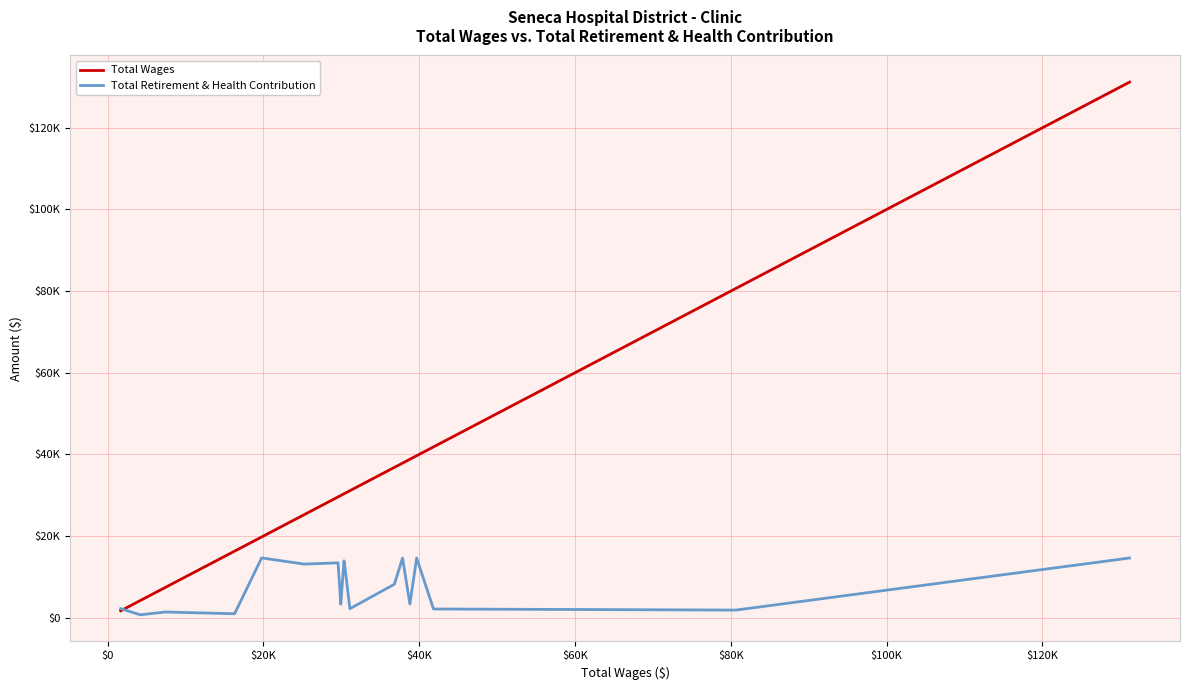

Does the chart display data point markers on the line(s)?

No